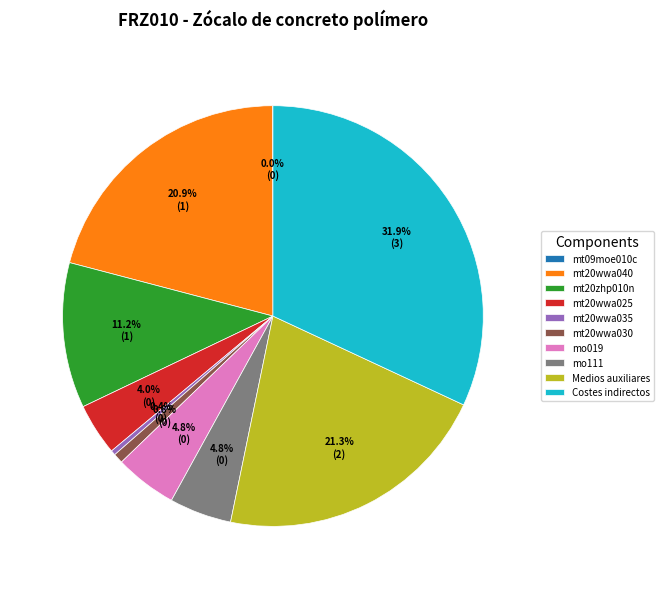

To the nearest percent, what is the average slice percentage?

10%